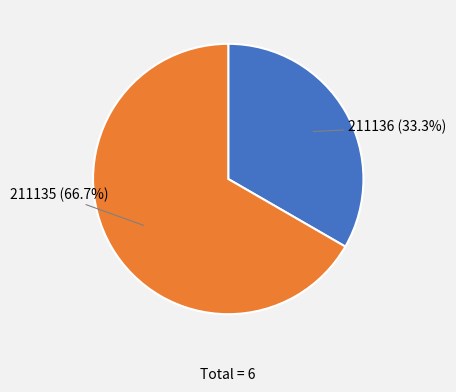

What percentage is the 211135 slice, to the nearest percent?

67%